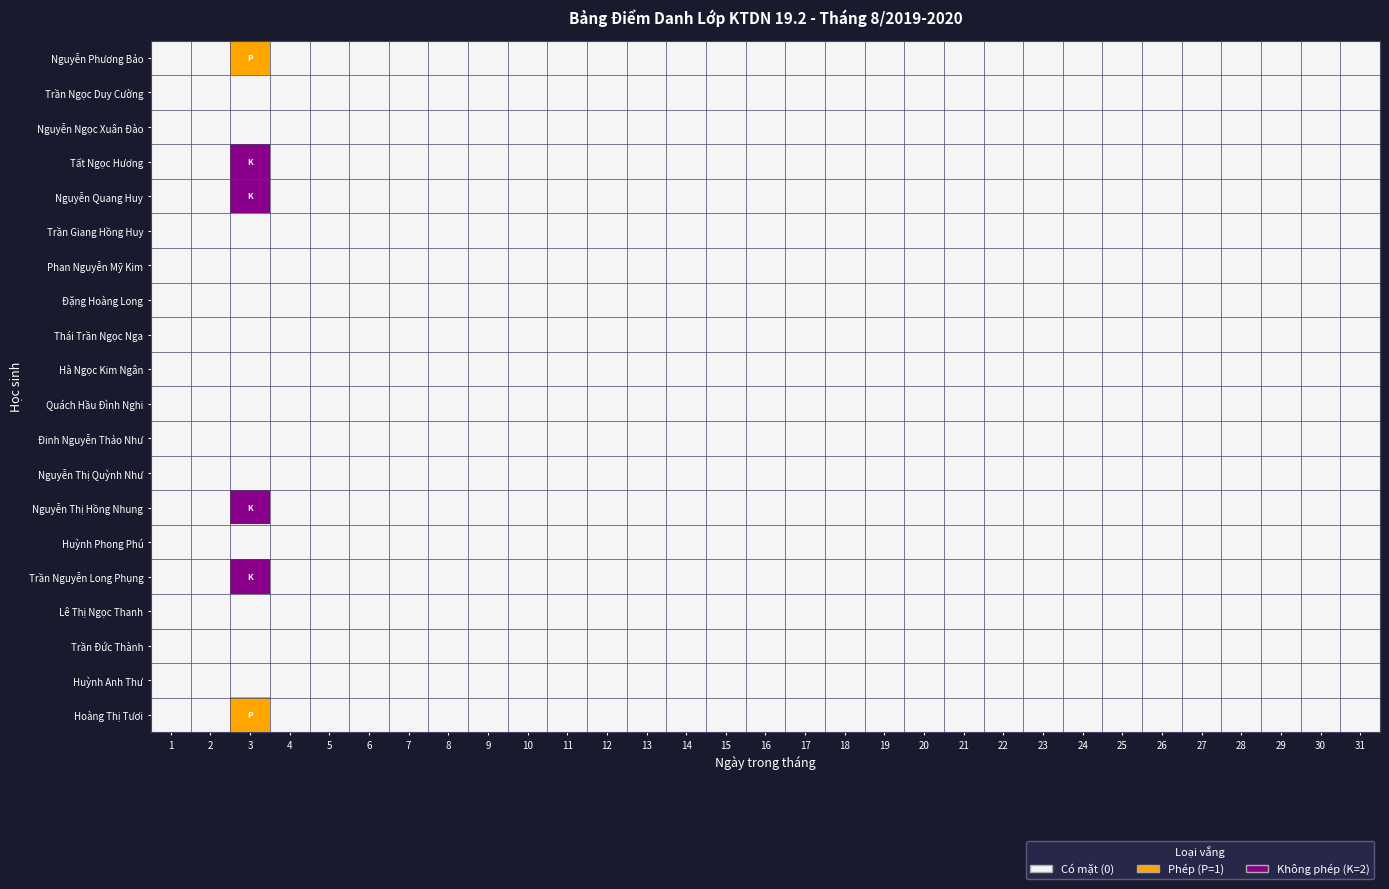

How many data points does each series have?

31